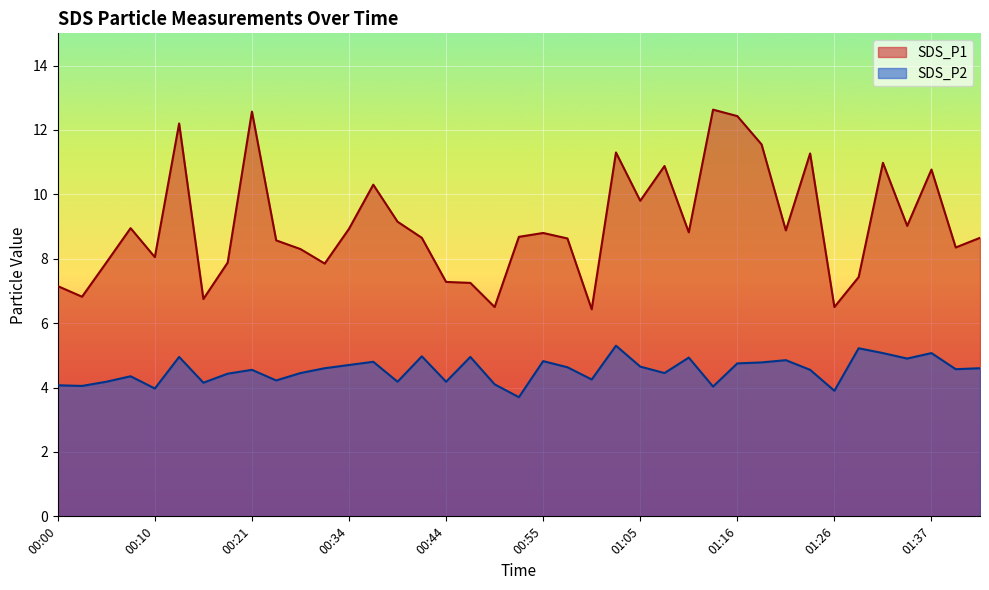

The value of SDS_P1 at 01:32 is 16.7. True or false?

False